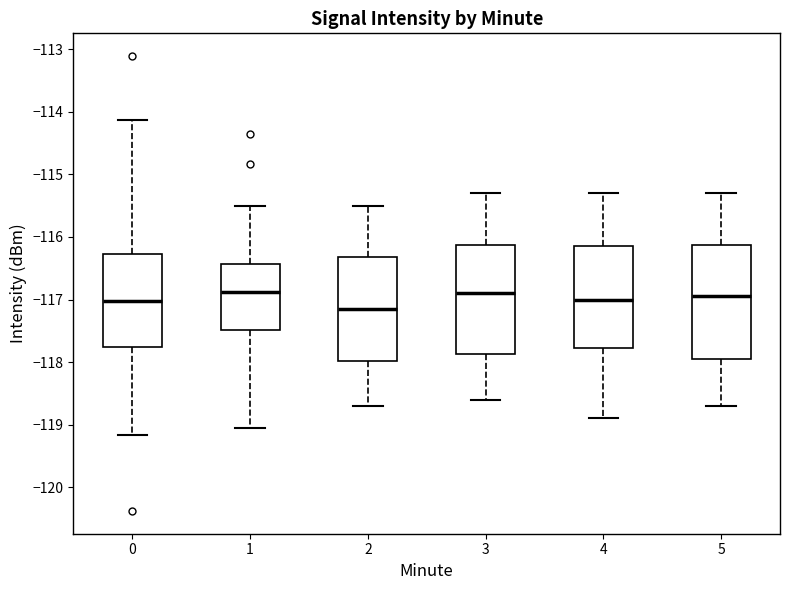

Reading left to right, transcribe this box plot: for each box, give where its median line is, the range the box spans, and where its two whiskers end, as read against the y-axis. The values are not printed on the chart, so give them approximately, as read against the axis.

0: median -117.0, box -117.8 to -116.3, whiskers -119.2 to -114.1
1: median -116.9, box -117.5 to -116.4, whiskers -119.1 to -115.5
2: median -117.1, box -118.0 to -116.3, whiskers -118.7 to -115.5
3: median -116.9, box -117.9 to -116.1, whiskers -118.6 to -115.3
4: median -117.0, box -117.8 to -116.1, whiskers -118.9 to -115.3
5: median -116.9, box -117.9 to -116.1, whiskers -118.7 to -115.3